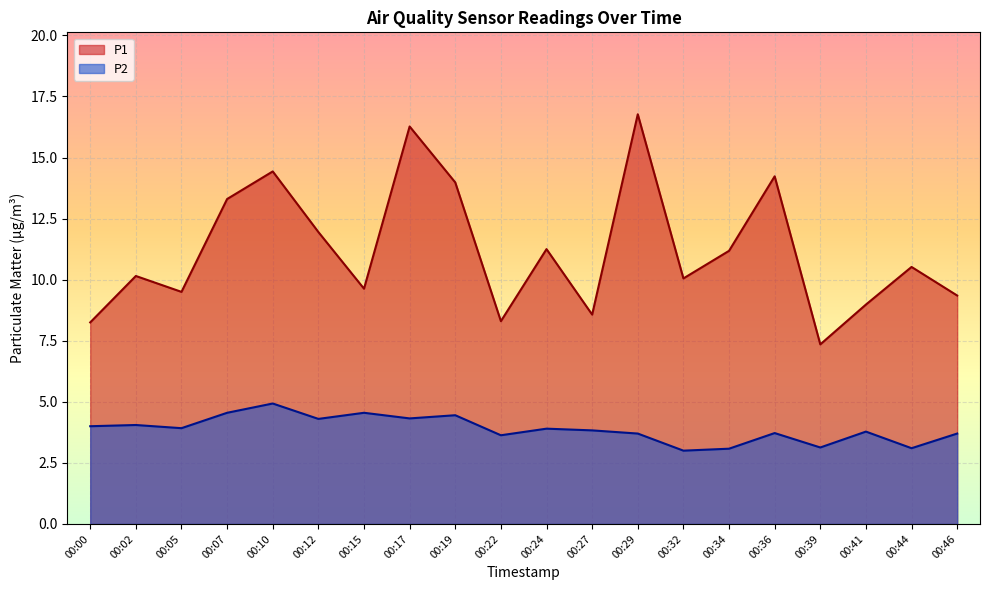

Is the value of P2 at 00:29 greater than the value of P1 at 00:22?

No